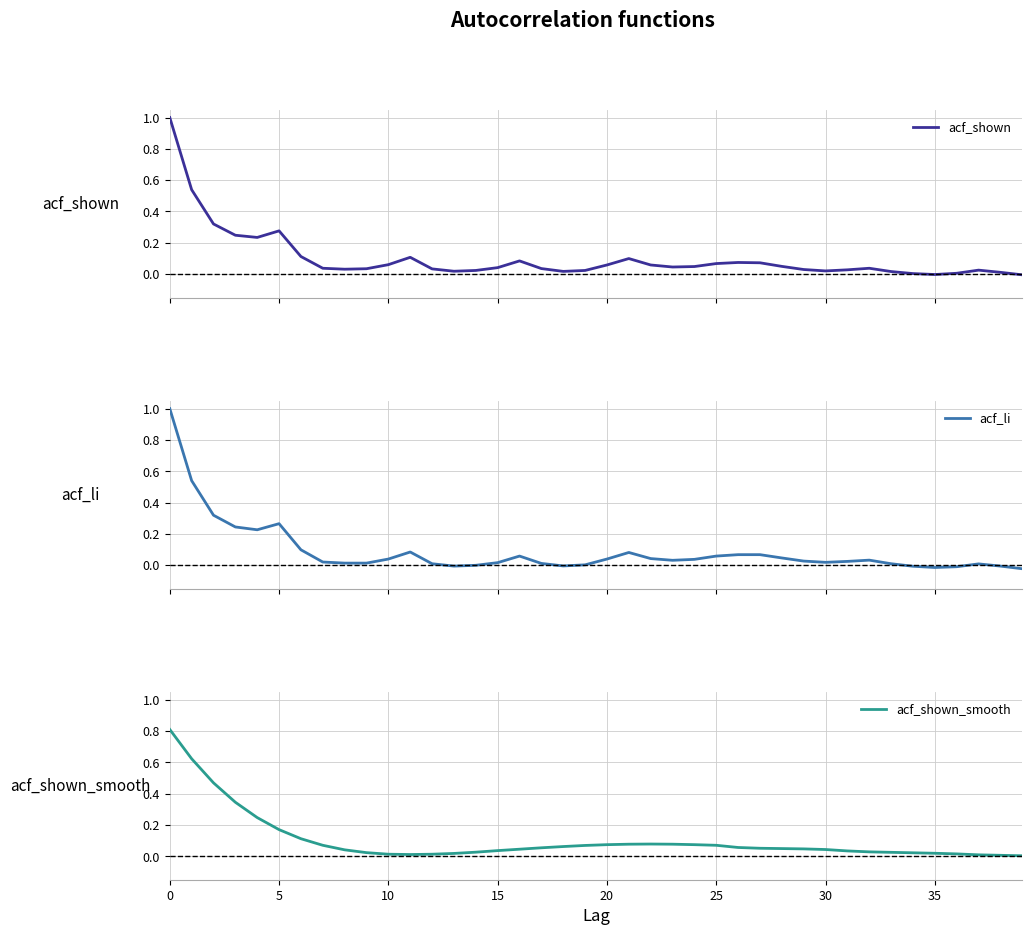

What is the label of the 30th point from the left?

29